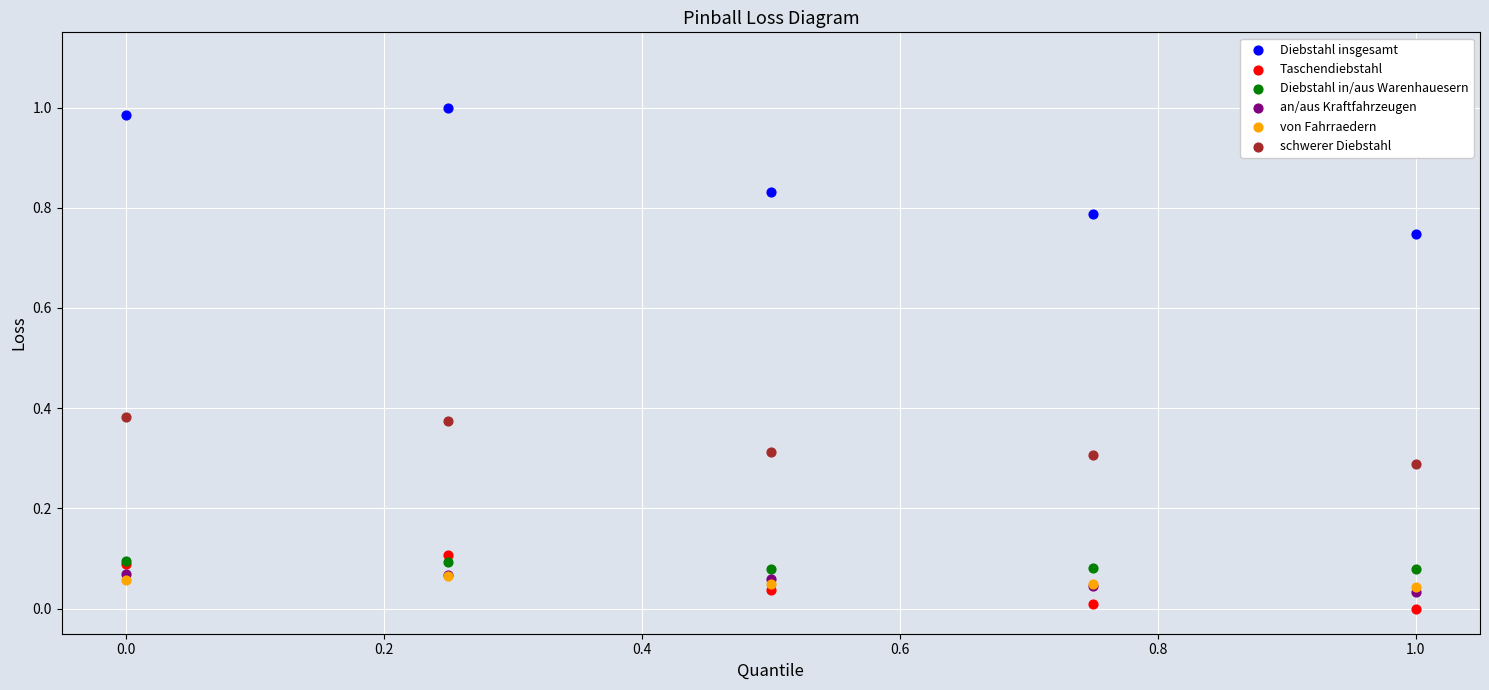

What are all the series names shown in the legend?

Diebstahl insgesamt, Taschendiebstahl, Diebstahl in/aus Warenhauesern, an/aus Kraftfahrzeugen, von Fahrraedern, schwerer Diebstahl